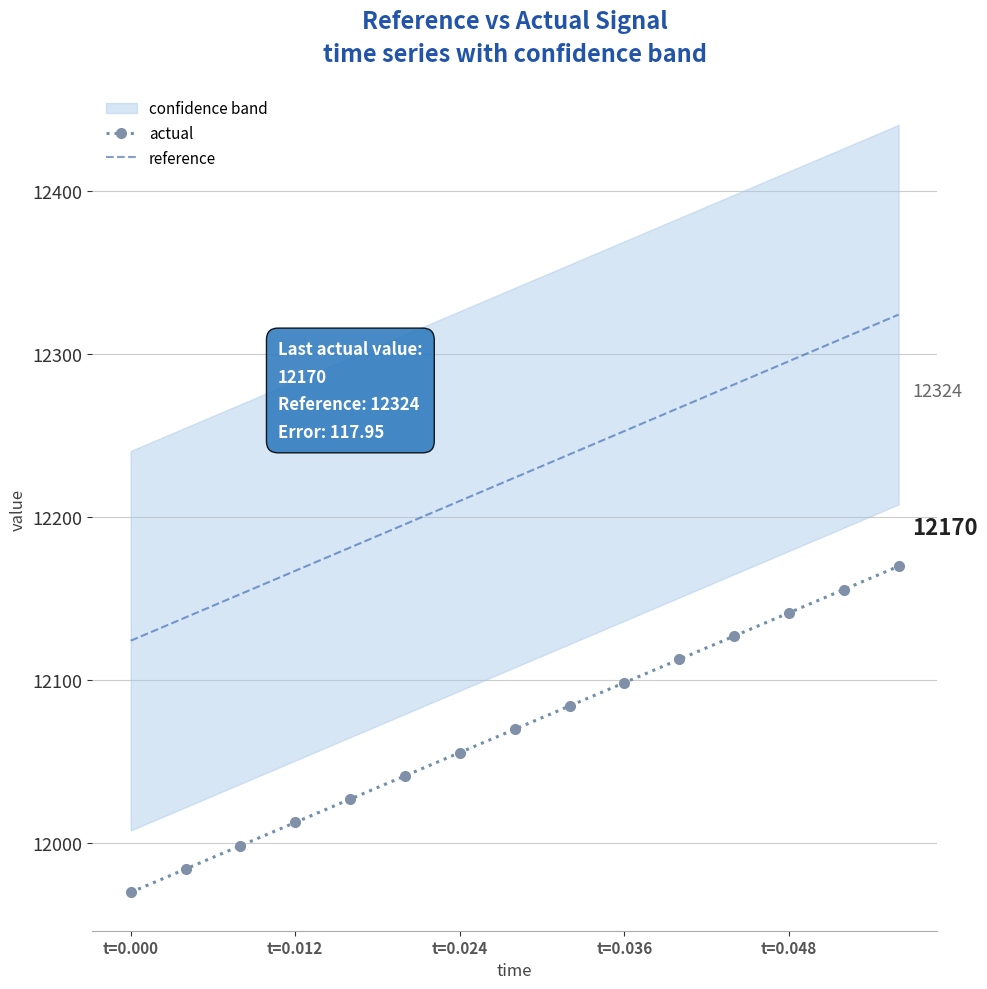

How many data points does each series have?

15